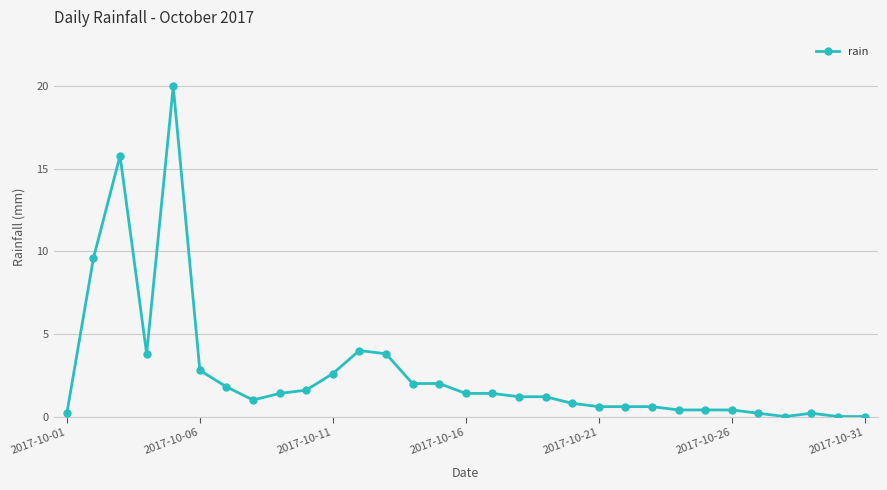

What is the value of the 6th point from the left?

2.8